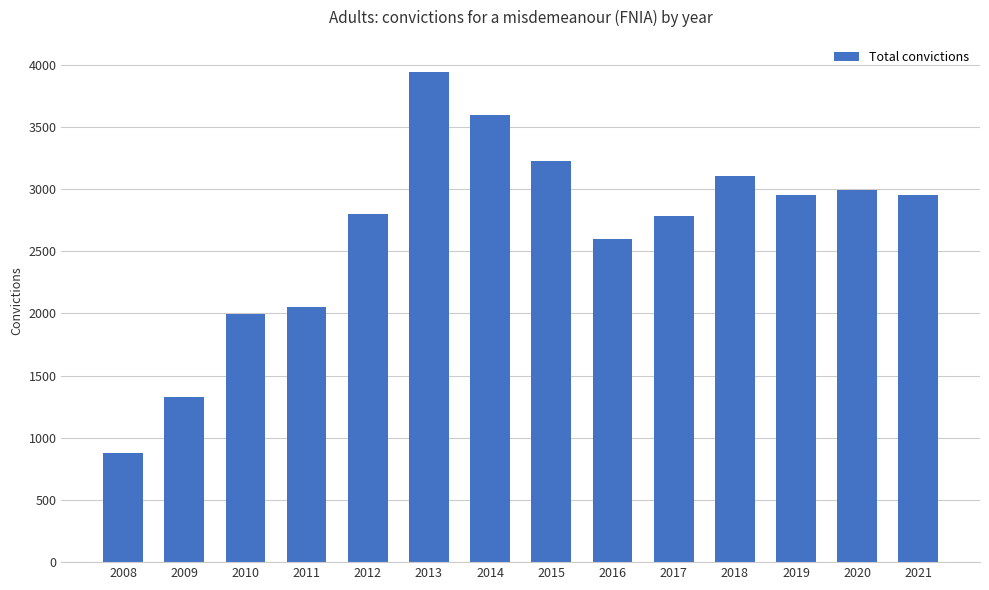

How many series are shown in this chart?

1